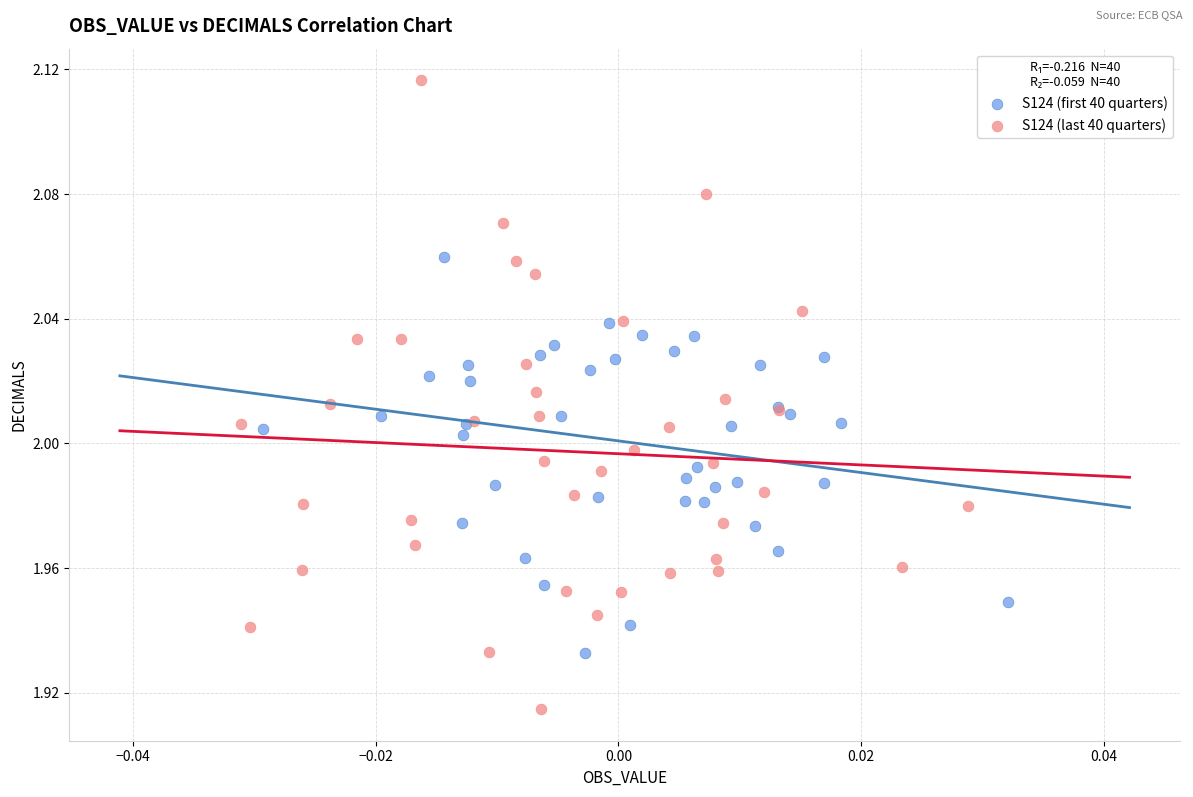

What are all the series names shown in the legend?

S124 (first 40 quarters), S124 (last 40 quarters)